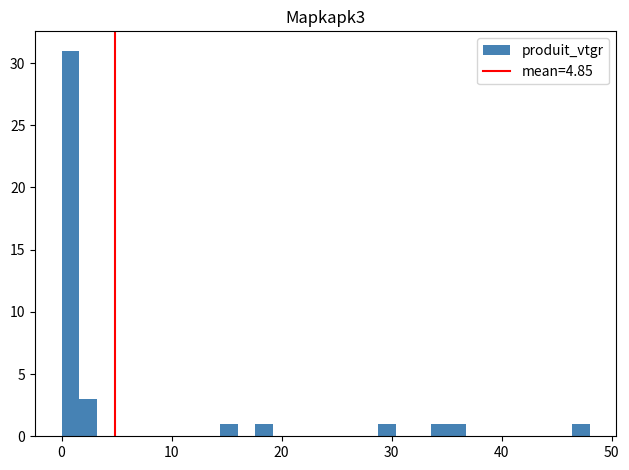

Read against the x-axis, roughly where is the centre of the tallest bar?

1